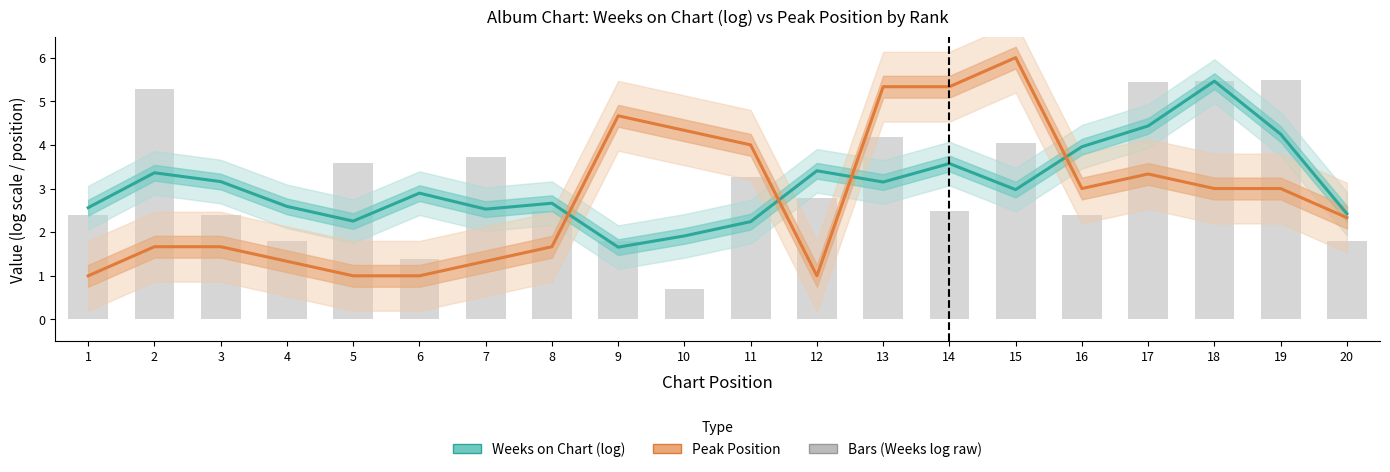

Is it true that Peak Position equals 1.9 at 19?

False